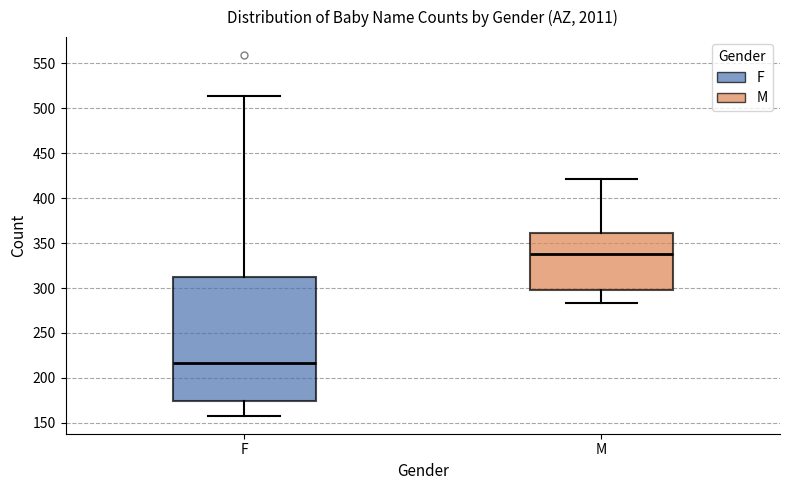

Where is the lower edge of the box for F on the y-axis? The values are not printed on the chart, so give them approximately, as read against the axis.

175